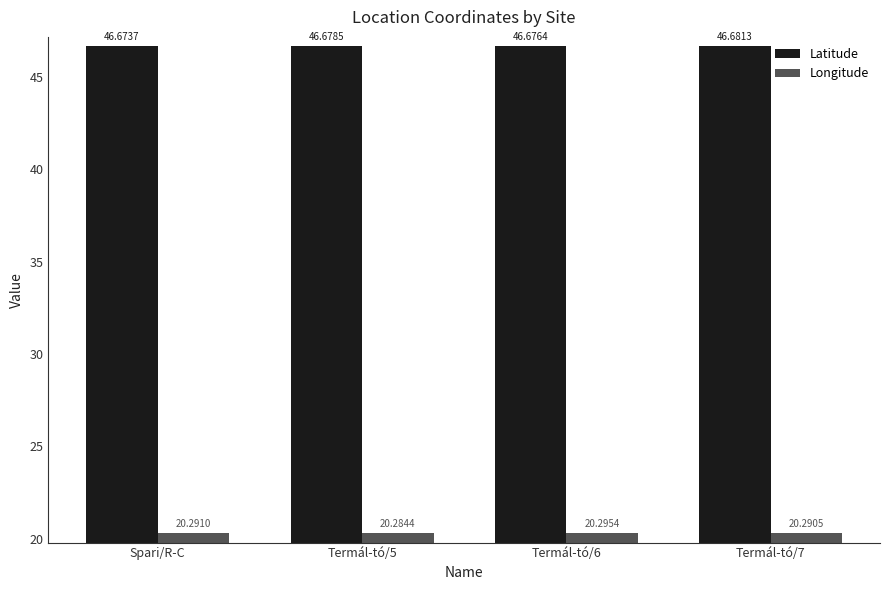

What is the label of the 1st bar from the right?

Termál-tó/7